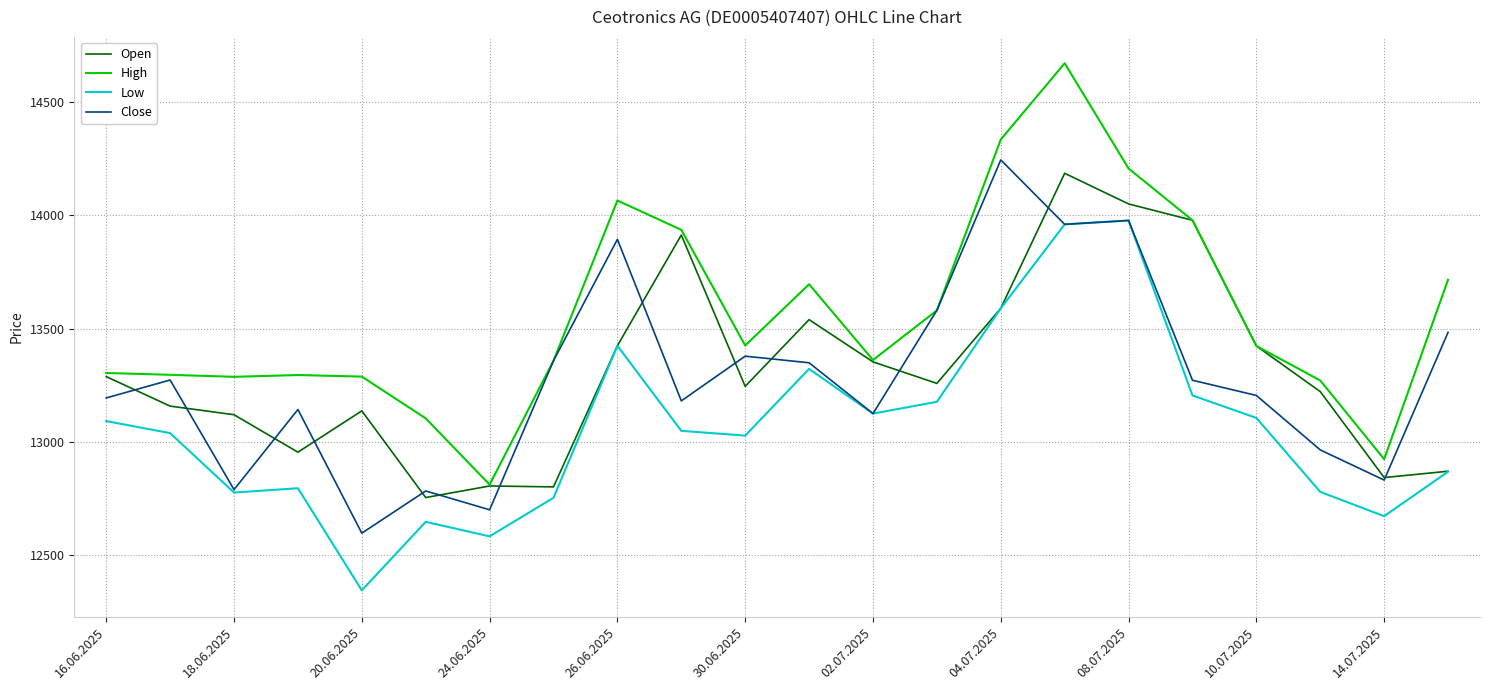

Which series has the widest spread of values?

High